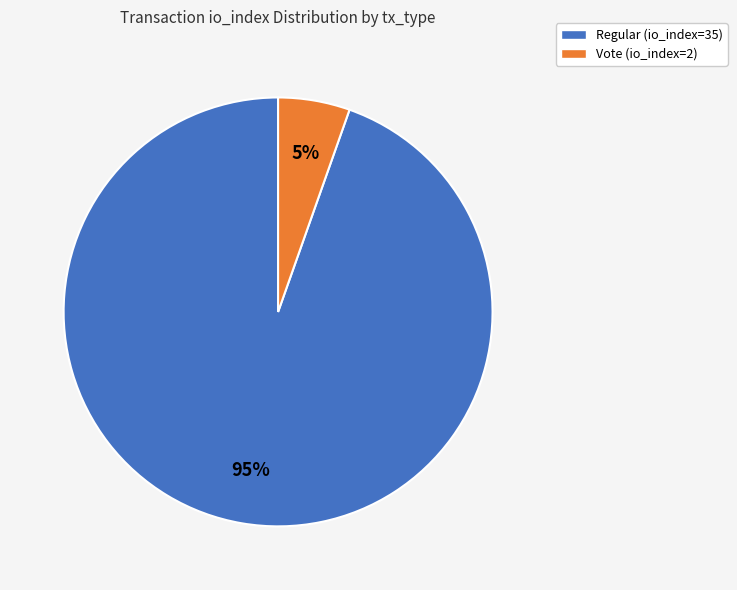

Do Vote (io_index=2) and Regular (io_index=35) together represent more than half of the pie?

Yes